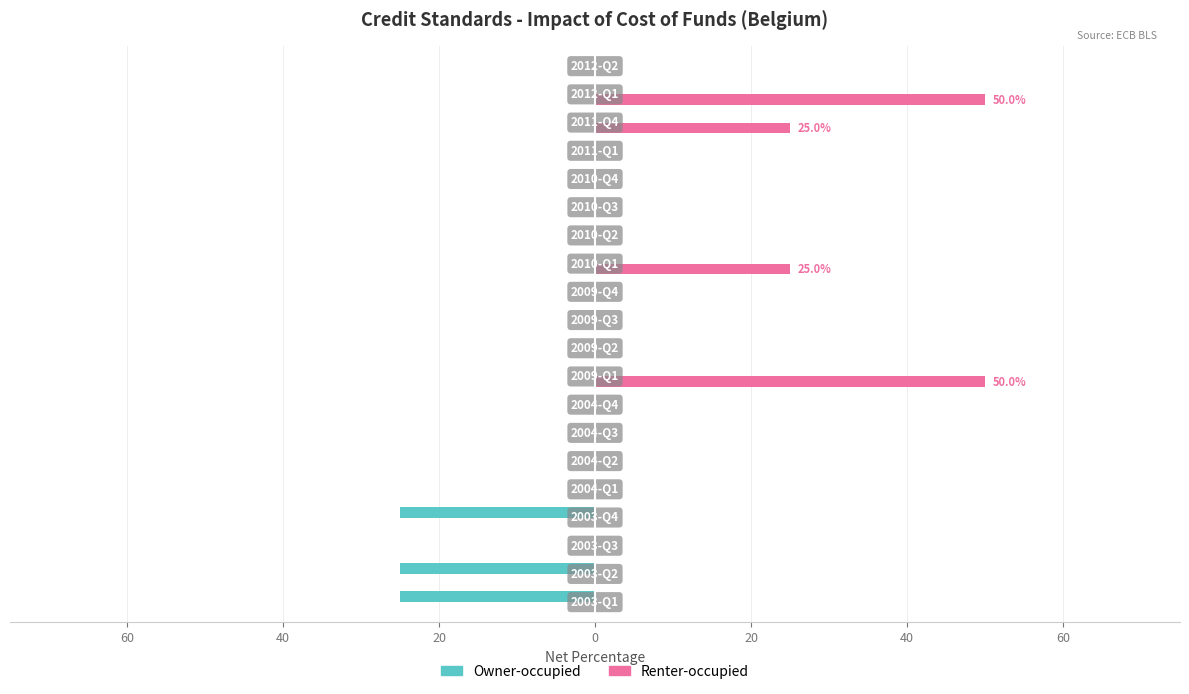

What is the difference between the maximum and second lowest values in the Owner-occupied series?

25